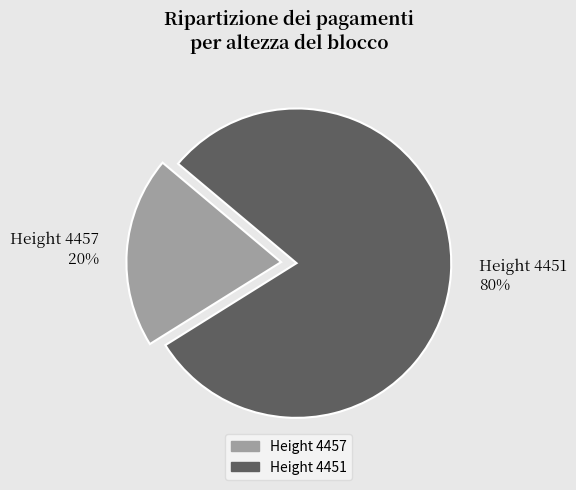

True or false: Height 4451 accounts for 80% of the total.

True